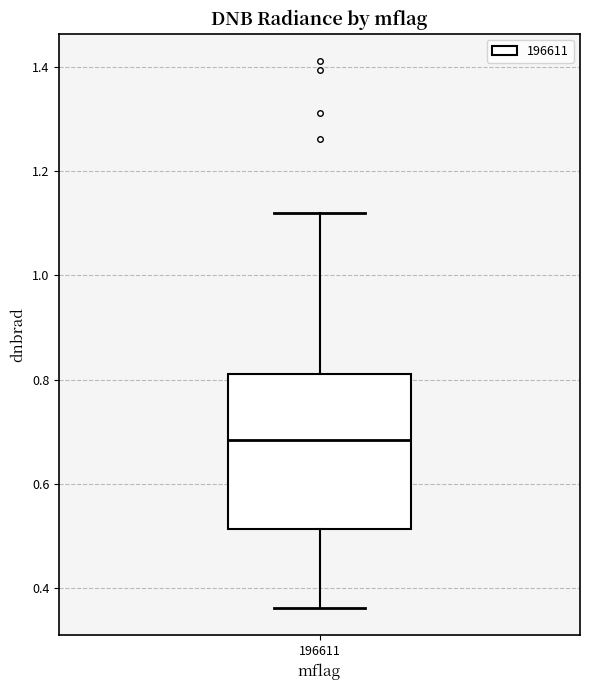

Transcribe this box plot: give where the median line is, the range the box spans, and where the two whiskers end, as read against the y-axis. The values are not printed on the chart, so give them approximately, as read against the axis.

median 0.68, box 0.52 to 0.82, whiskers 0.36 to 1.12